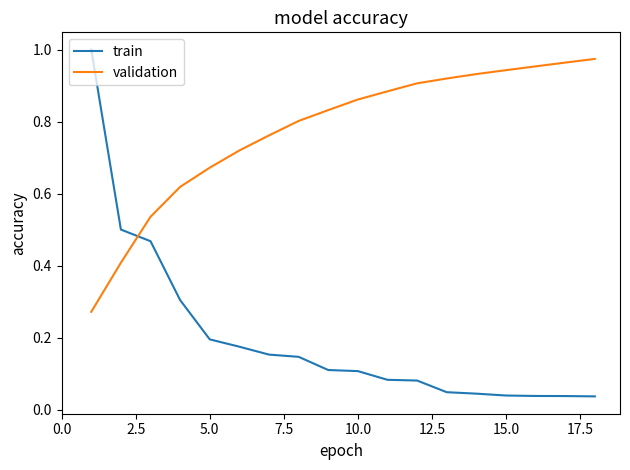

Rank the series by their average value, from highest to lowest.

validation, train